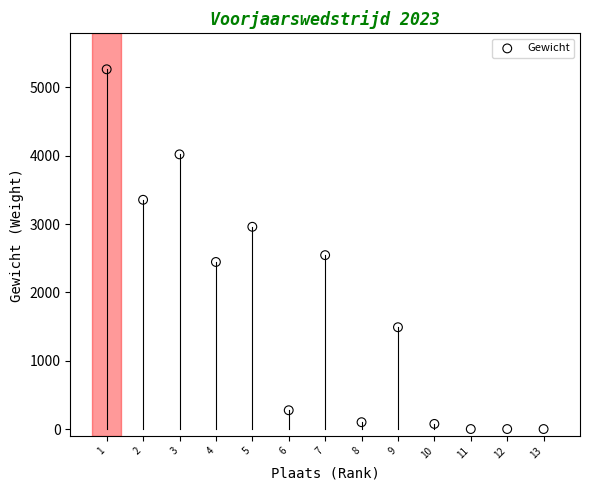

What is the range of X values (max minus min)?

12